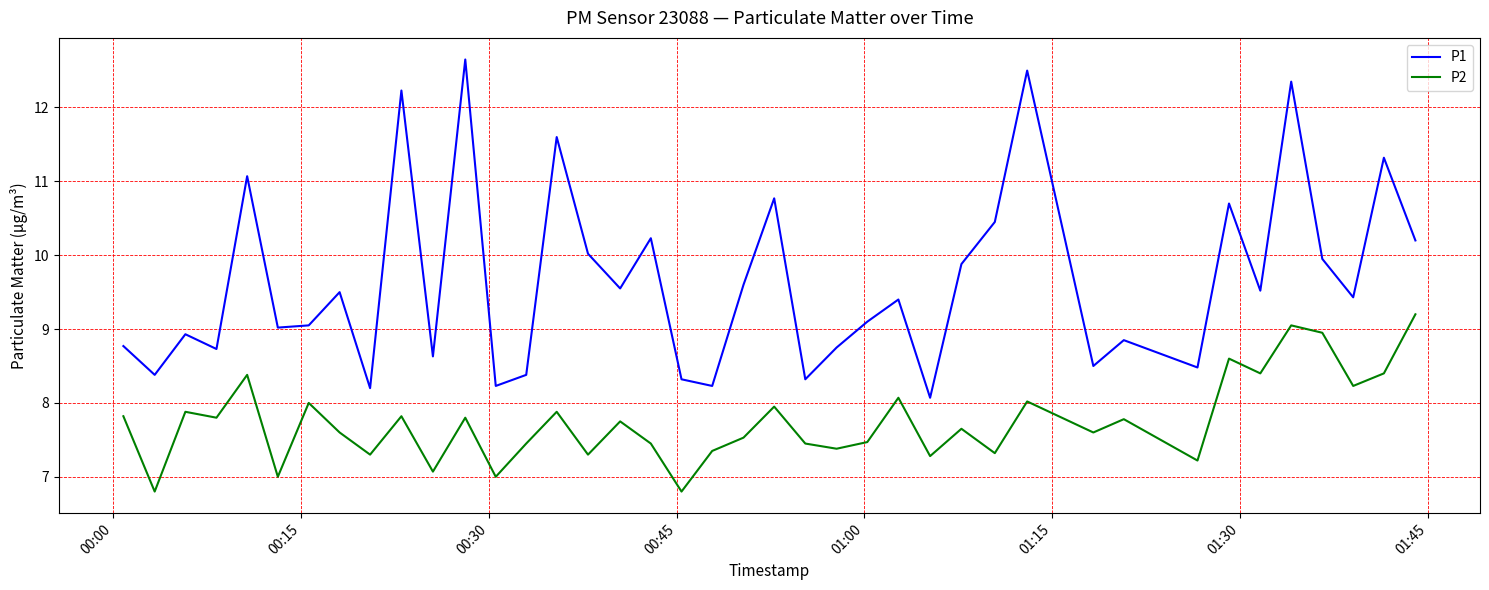

What is the maximum value for P2?

9.2